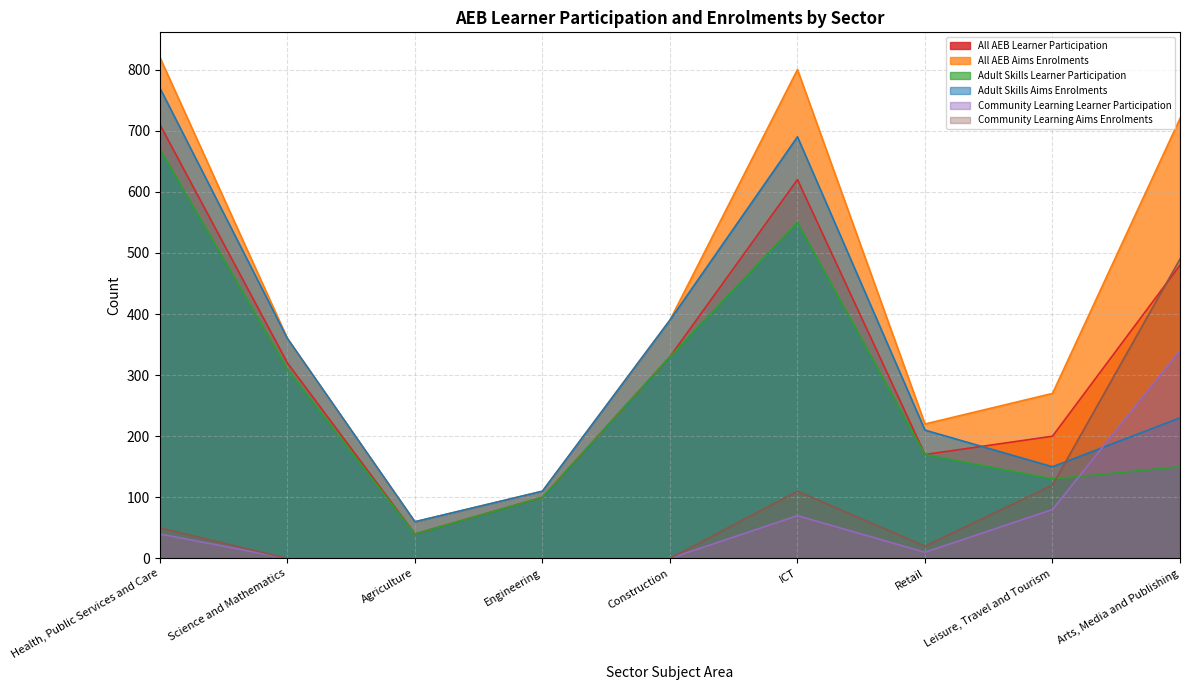

How many interior local valleys does the Community Learning Aims Enrolments series have?

1